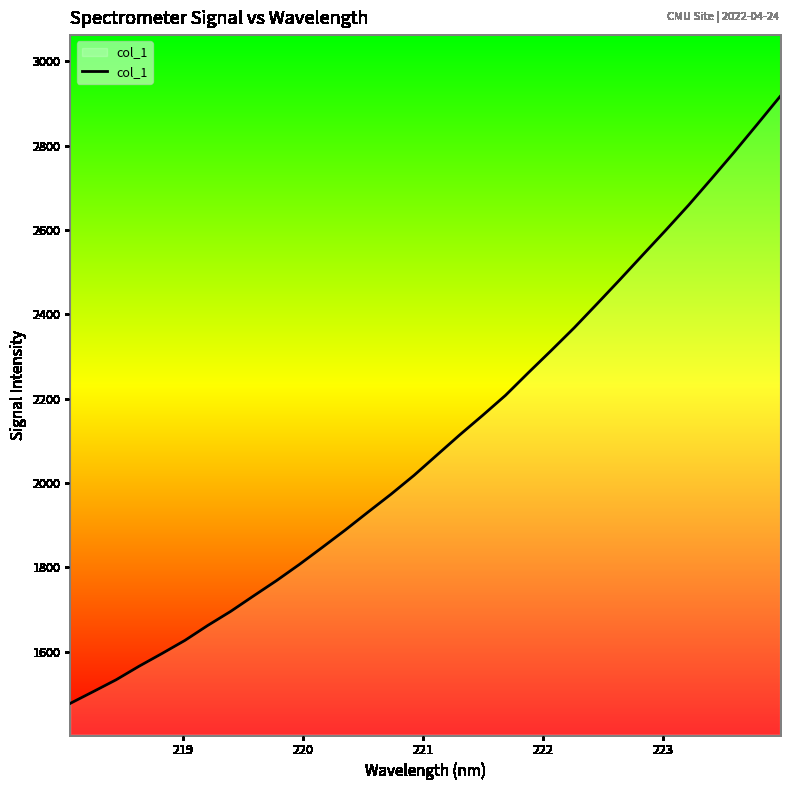

What is the minimum value shown in the chart?

1477.0